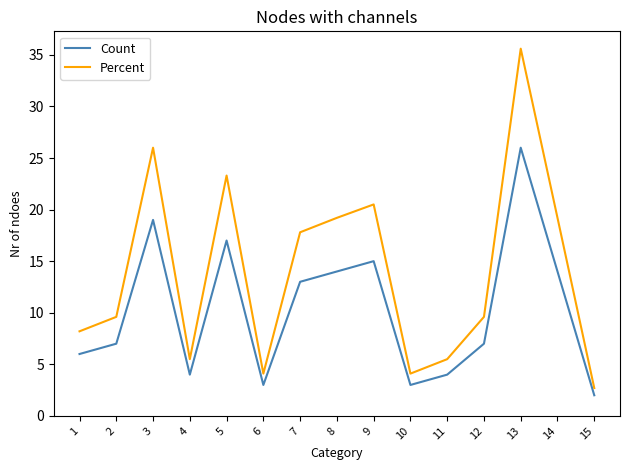

At which category does Percent reach its first local valley?

4